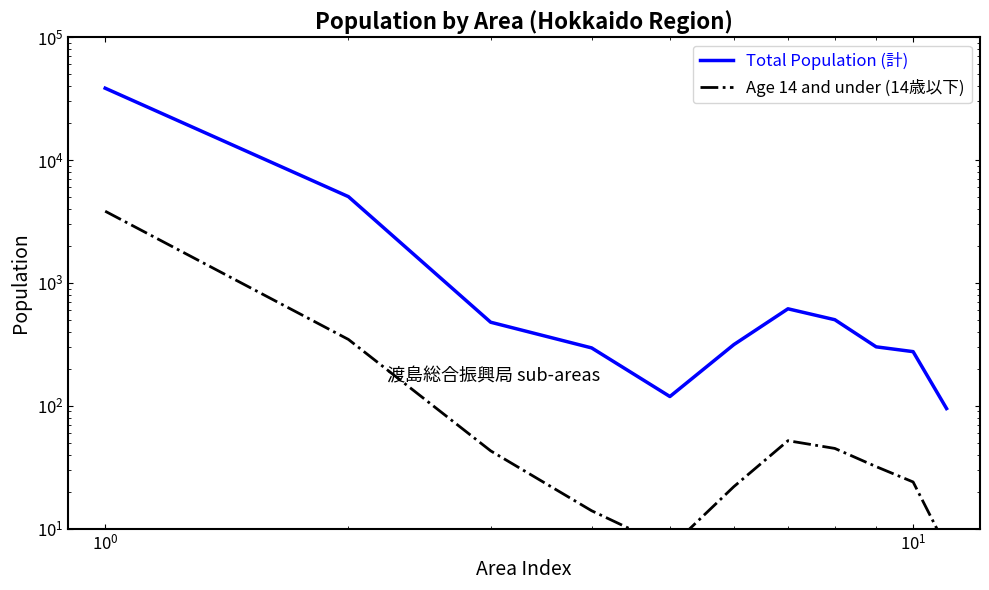

Is the value of Age 14 and under (14歳以下) at 6 greater than the value of Total Population (計) at 10?

No